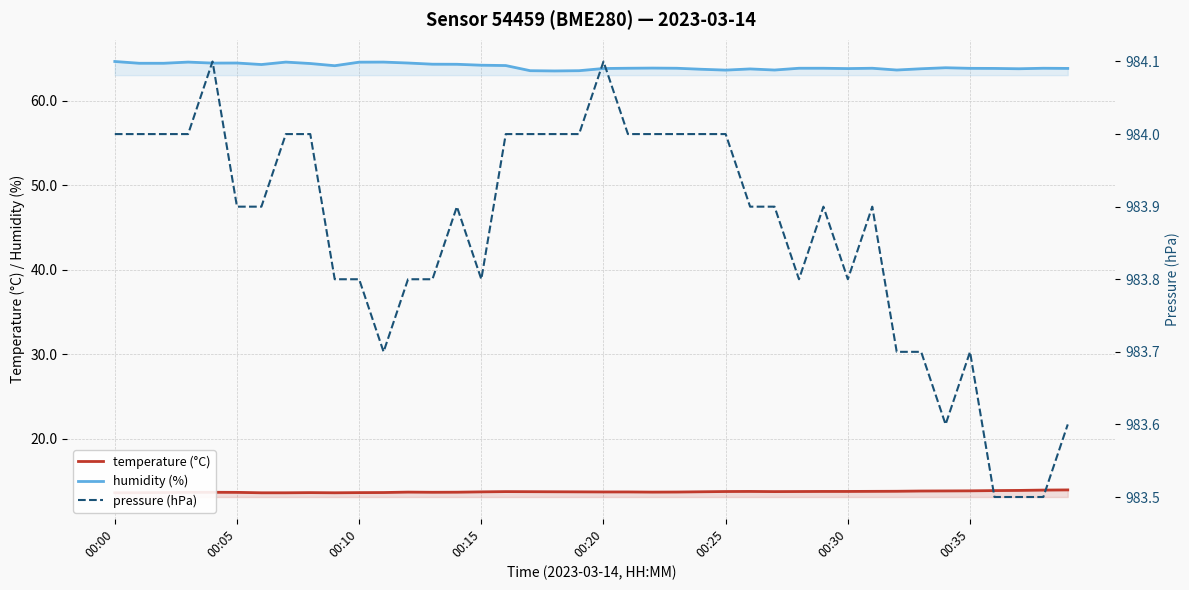

True or false: humidity (%) and pressure (hPa) intersect in this chart.

False